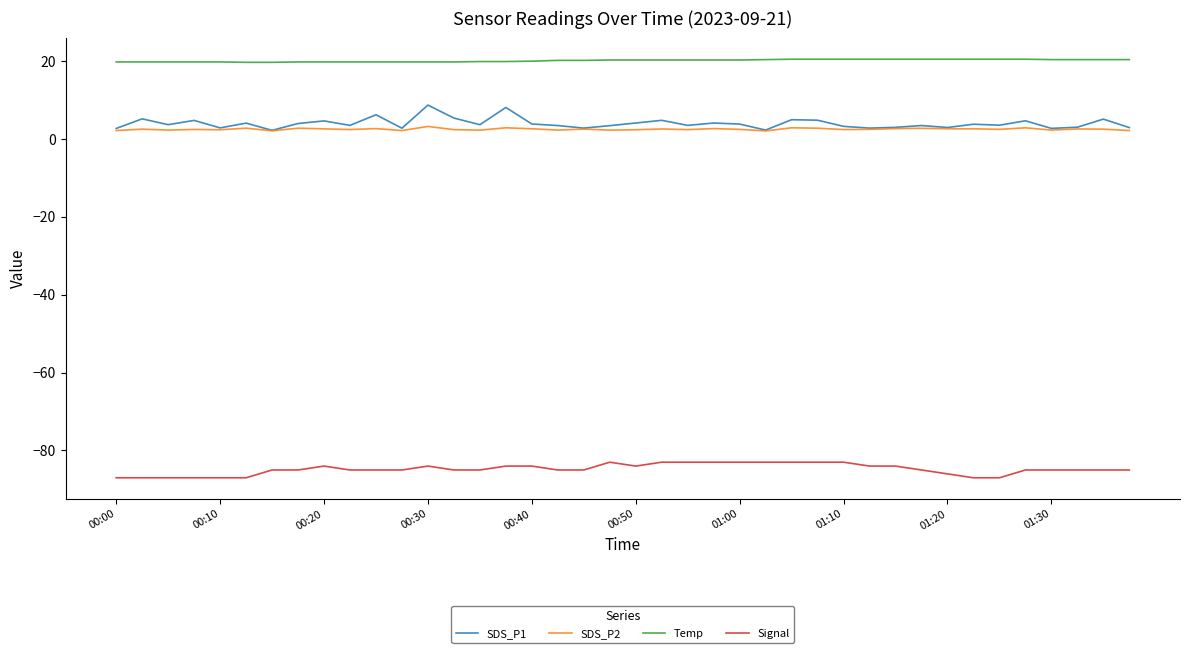

List the series in order of their peak value, highest first.

Temp, SDS_P1, SDS_P2, Signal